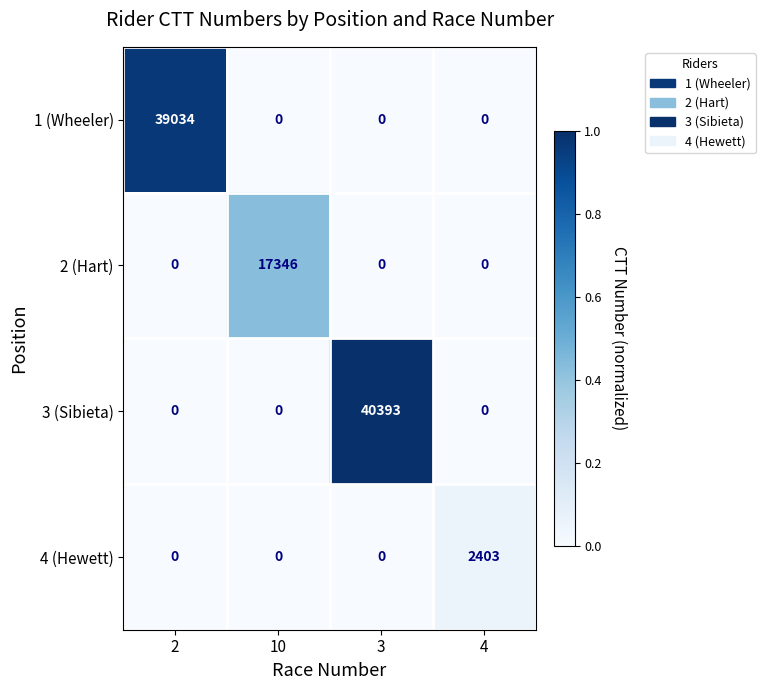

Is it true that 4 (Hewett) equals 775 at 4?

False